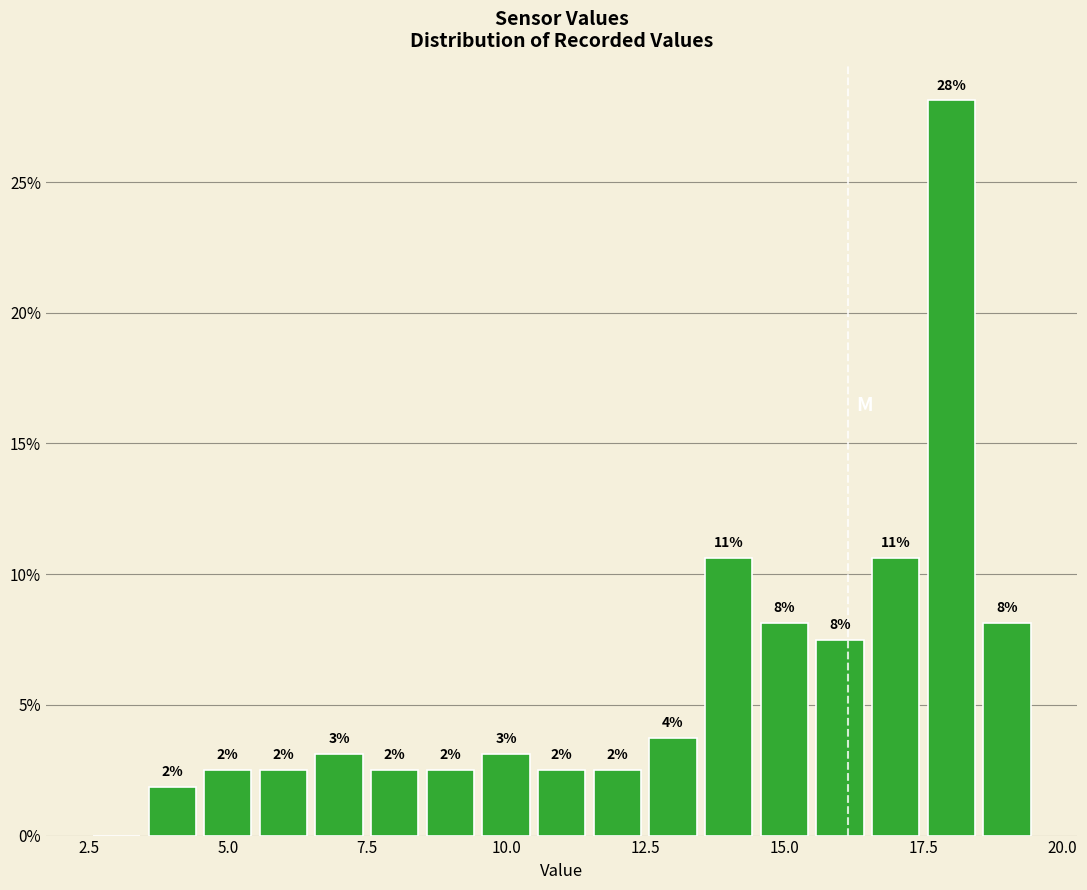

Around what value on the x-axis is the tallest bar? Give the approximate position of its centre, as read against the axis.

18.0